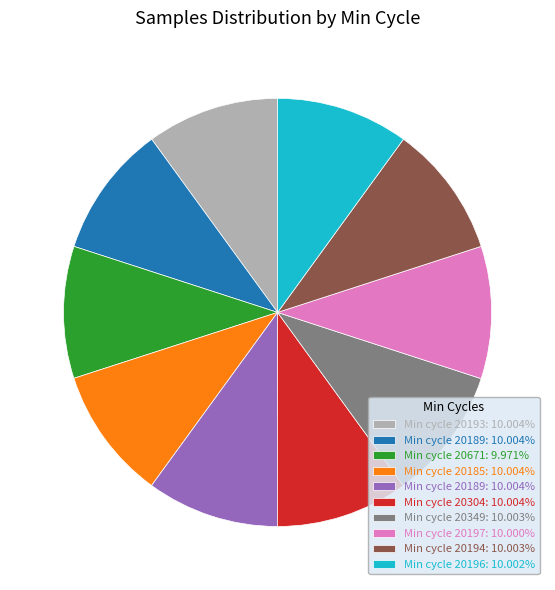

Is there any slice that represents more than half of the pie?

No